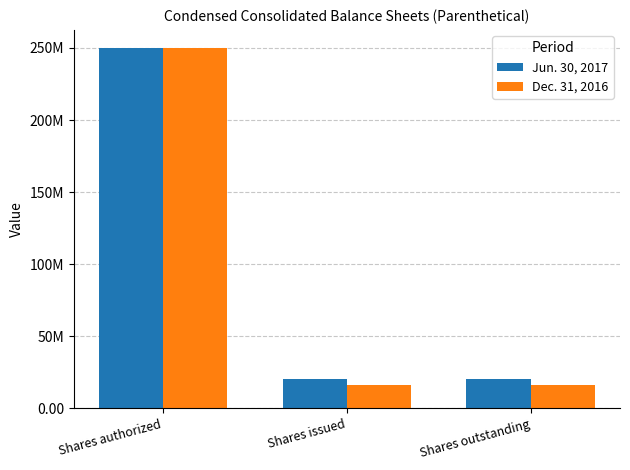

Reading left to right, what are all the values shown in this chart?

Jun. 30, 2017: 250000000	20109163	20109163
Dec. 31, 2016: 250000000	16338257	16338257